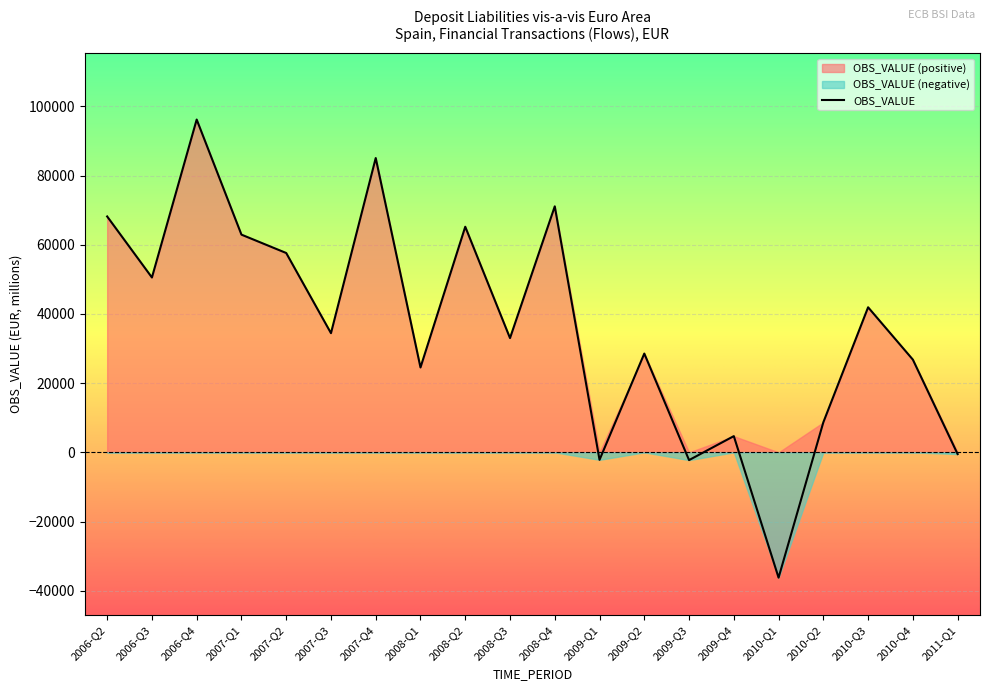

Does the chart display data point markers on the line(s)?

No